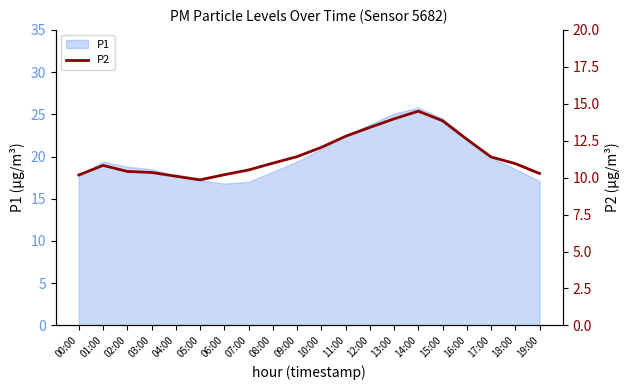

Reading left to right, transcribe all the data shown in this chart.

10.2	10.8	10.4	10.3	10.1	9.8	10.2	10.5	11.0	11.4	12.1	12.8	13.4	14.0	14.5	13.8	12.6	11.4	10.9	10.3